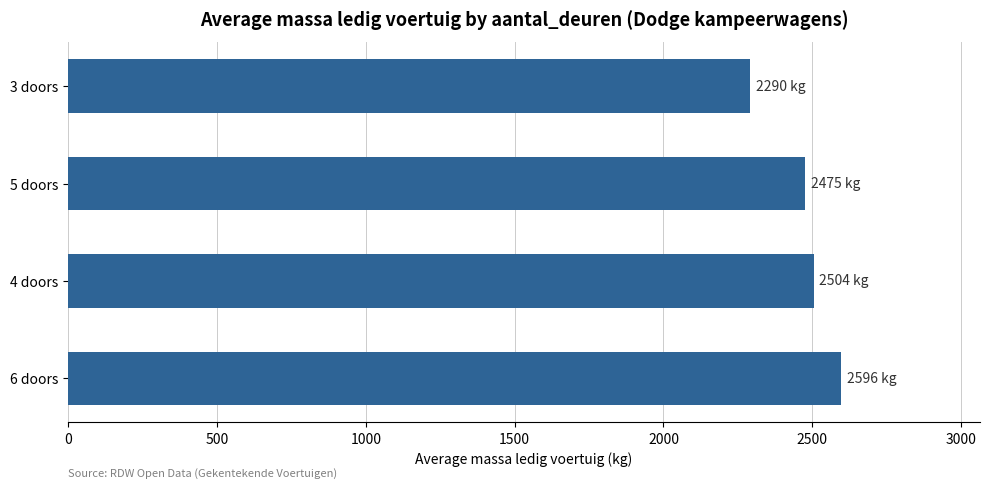

How many values are below 2504?

2